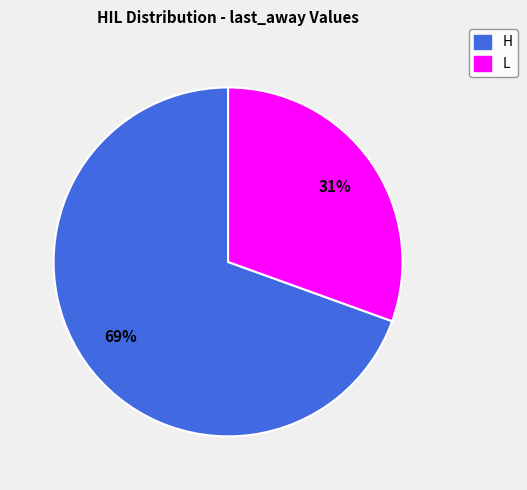

True or false: H accounts for 1% of the total.

False